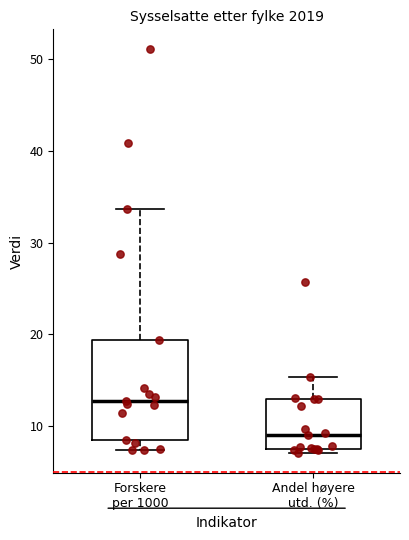

Which box has the lowest median line?

Andel høyere utd. (%)